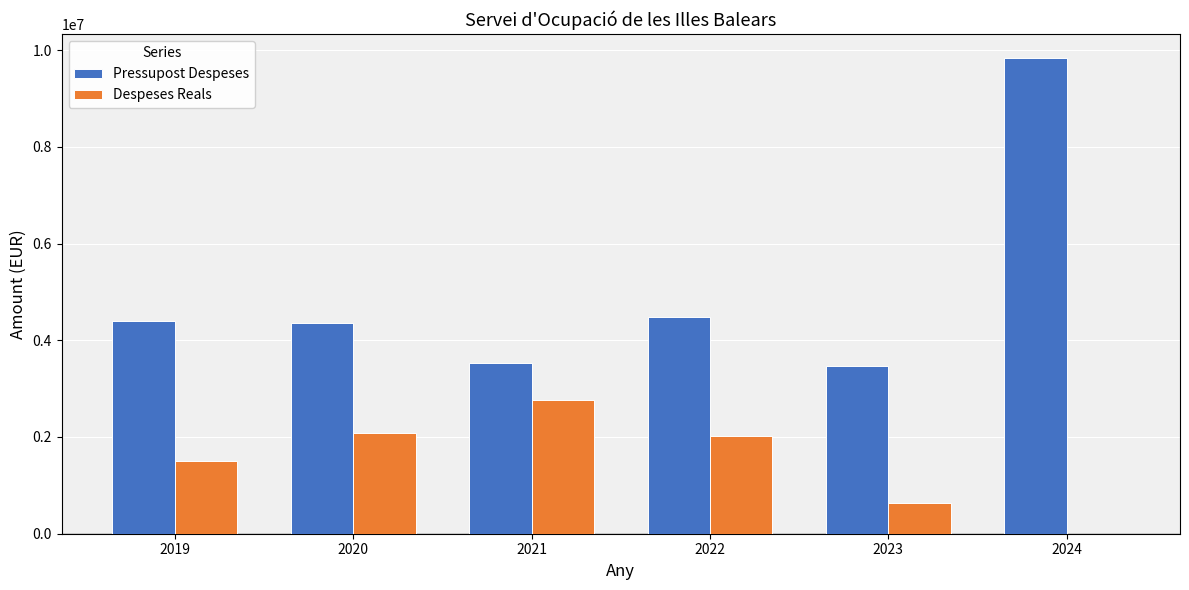

Are the bars grouped side by side (vs. stacked)?

Yes